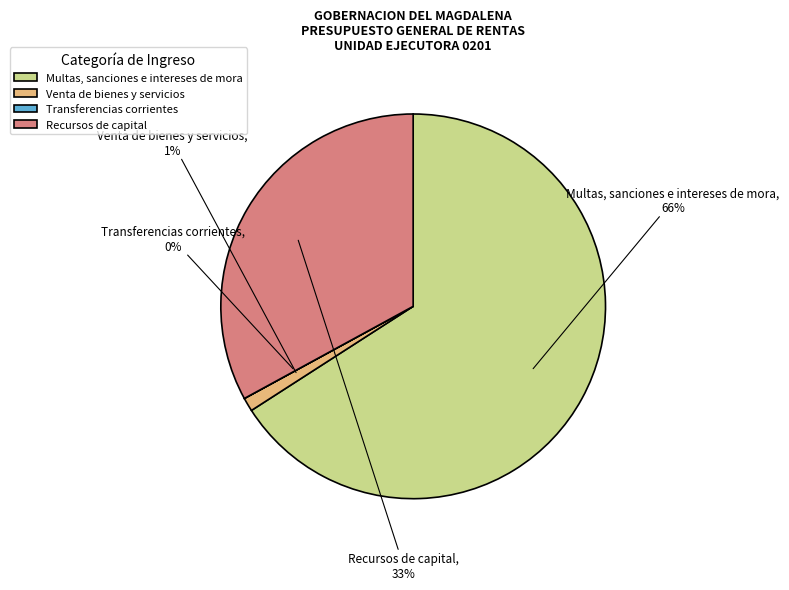

True or false: Multas, sanciones e intereses de mora accounts for 66% of the total.

True